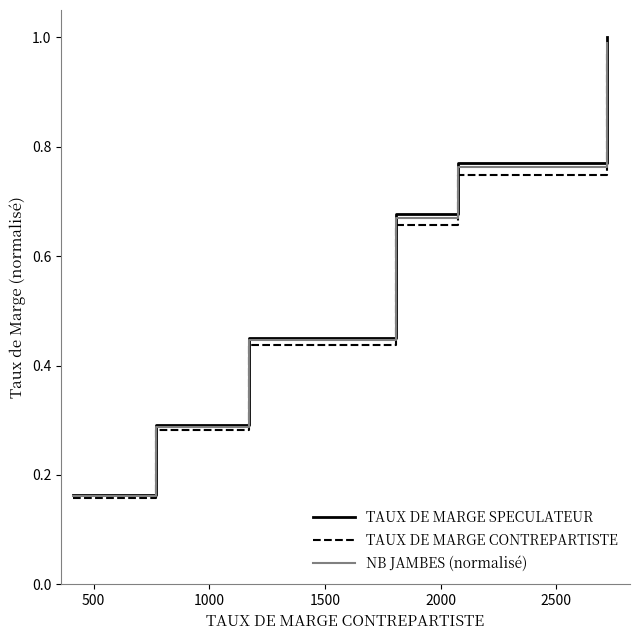

Which series has the largest range (max minus min)?

TAUX DE MARGE SPECULATEUR